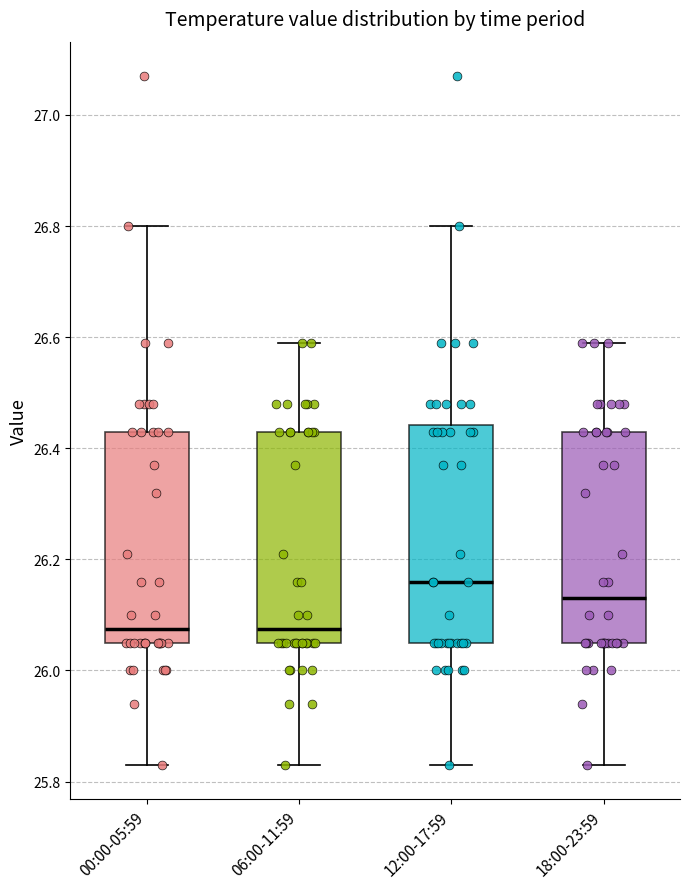

Reading left to right, transcribe this box plot: for each box, give where its median line is, the range the box spans, and where its two whiskers end, as read against the y-axis. The values are not printed on the chart, so give them approximately, as read against the axis.

00:00-05:59: median 26.08, box 26.06 to 26.44, whiskers 25.84 to 26.80
06:00-11:59: median 26.08, box 26.06 to 26.44, whiskers 25.84 to 26.60
12:00-17:59: median 26.16, box 26.06 to 26.44, whiskers 25.84 to 26.80
18:00-23:59: median 26.14, box 26.06 to 26.44, whiskers 25.84 to 26.60